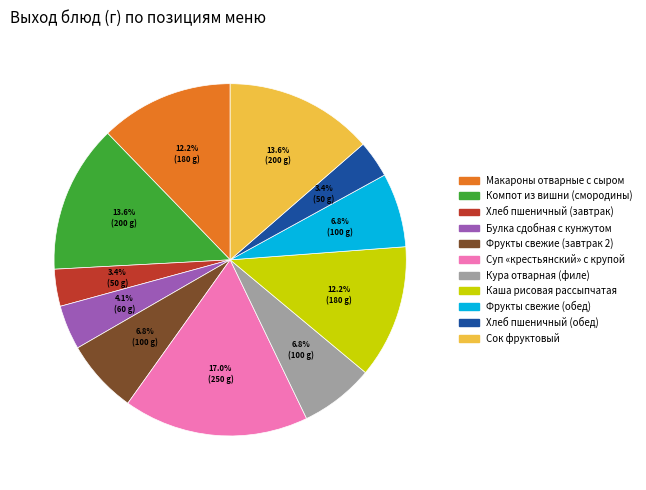

How many segments does this pie chart have?

11